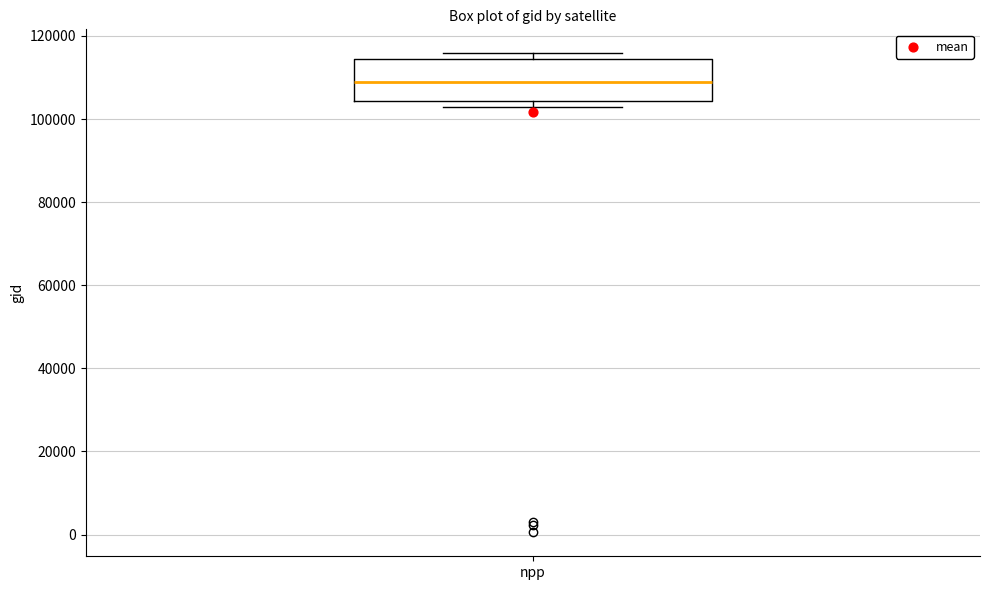

Read this box plot against the y-axis: the position of the median line, the range covered by the box, and the ends of both whiskers. The values are not printed on the chart, so give them approximately, as read against the axis.

median 108000, box 104000 to 114000, whiskers 102000 to 116000